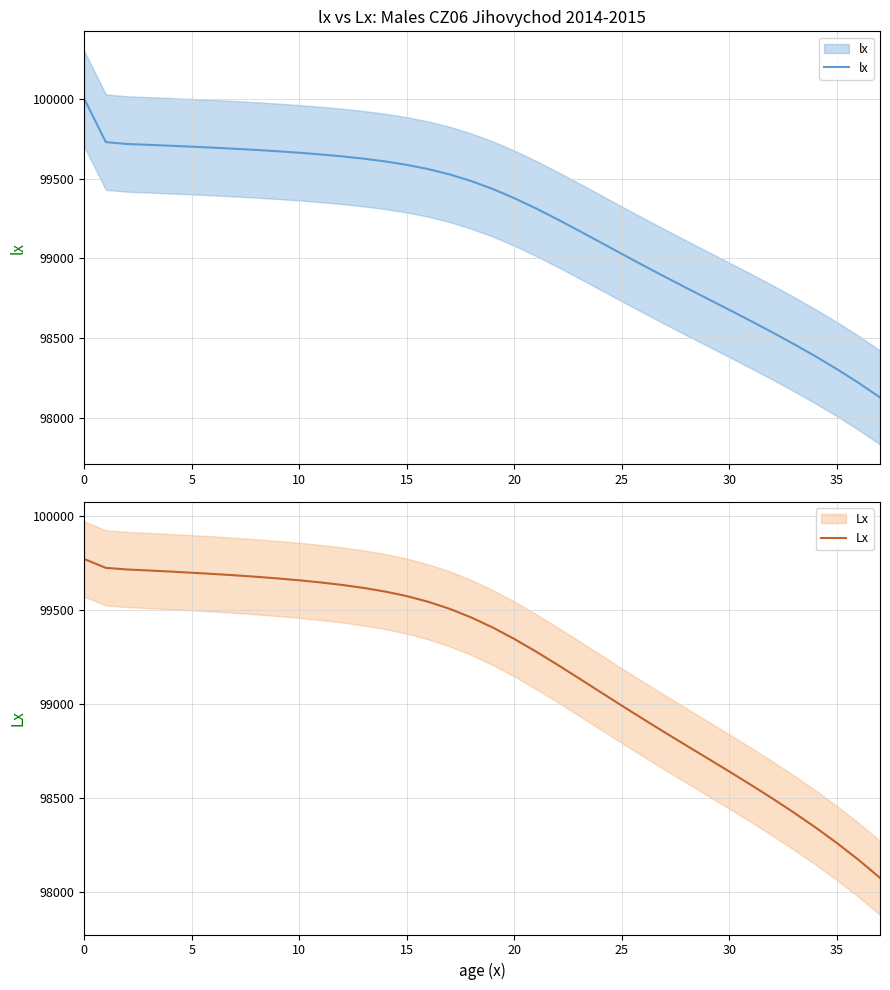

True or false: lx and Lx intersect in this chart.

False